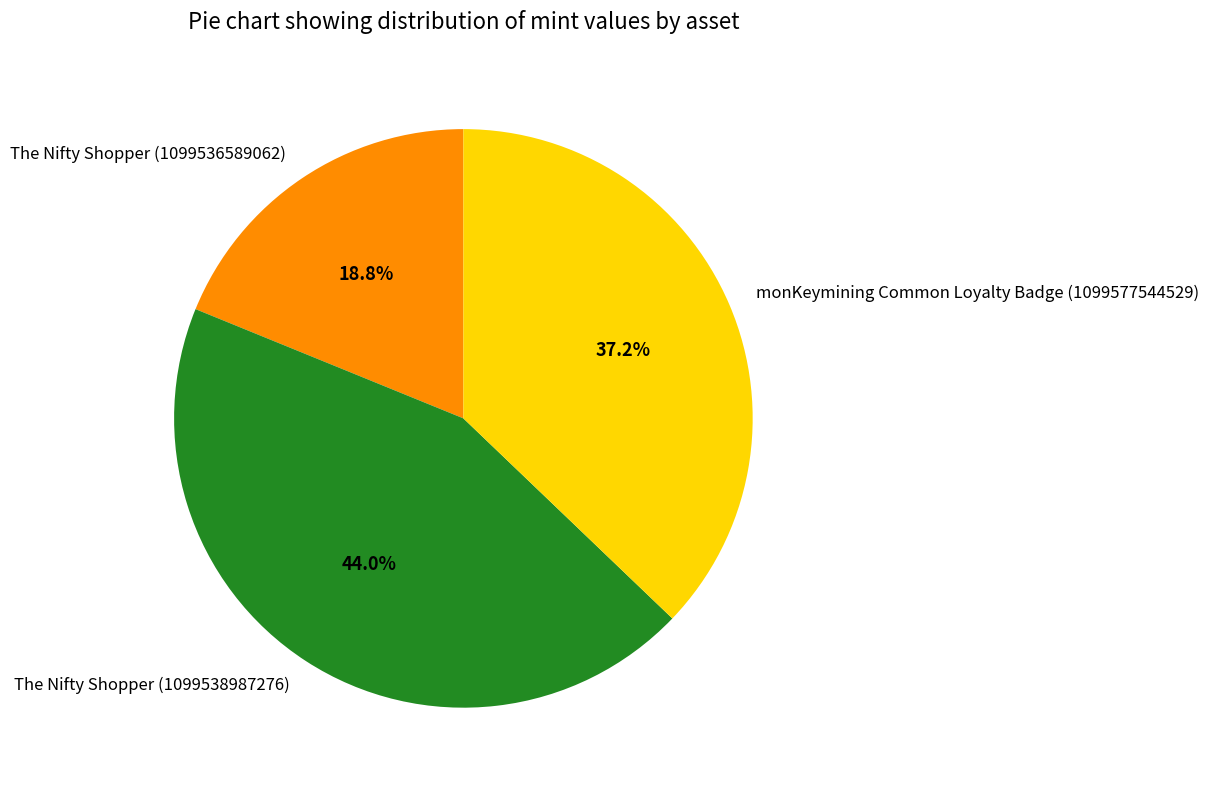

To the nearest percent, what is the combined percentage of The Nifty Shopper (1099538987276) and monKeymining Common Loyalty Badge (1099577544529)?

81%